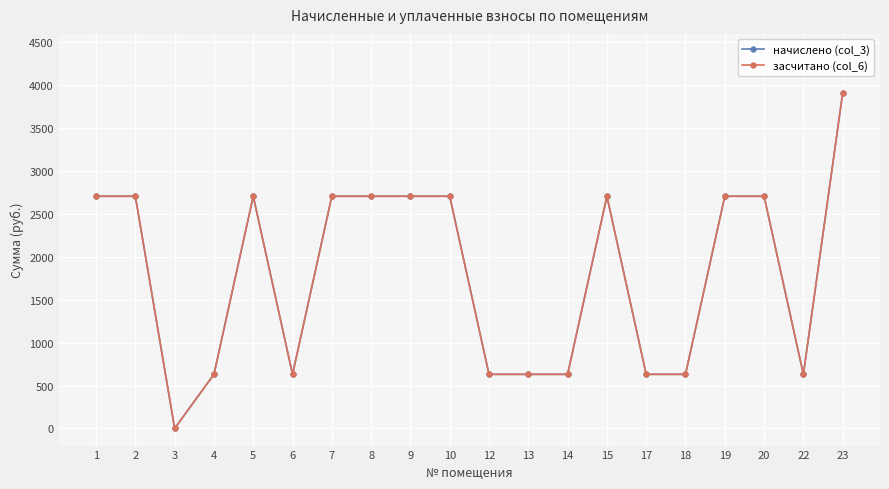

Does the chart have visible grid lines?

Yes